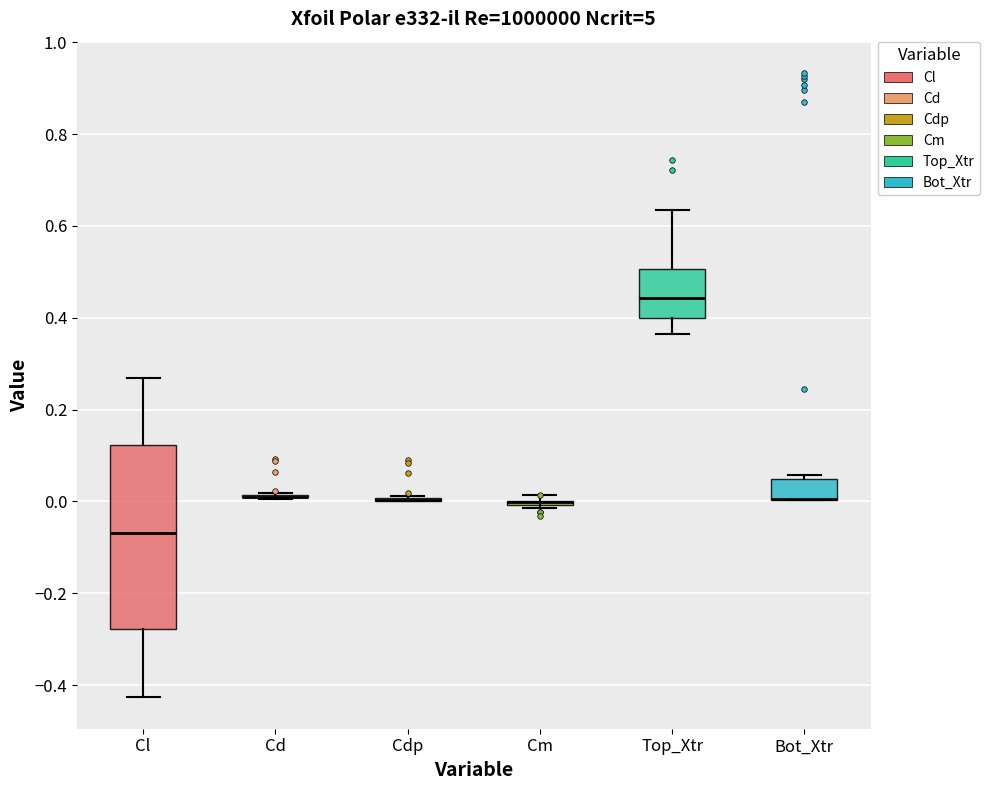

Reading left to right, read every box against the y-axis: the position of its median line, the range the box covers, and the ends of its whiskers. The values are not printed on the chart, so give them approximately, as read against the axis.

Cl: median -0.06, box -0.28 to 0.12, whiskers -0.42 to 0.26
Cd: box collapsed to a line at 0.02, whiskers 0.00 to 0.02
Cdp: box collapsed to a line at 0.00, whiskers 0.00 to 0.02
Cm: box collapsed to a line at 0.00, whiskers -0.02 to 0.02
Top_Xtr: median 0.44, box 0.40 to 0.50, whiskers 0.36 to 0.64
Bot_Xtr: median 0.00 (drawn on the box's lower edge), box 0.00 to 0.04, whiskers 0.00 to 0.06